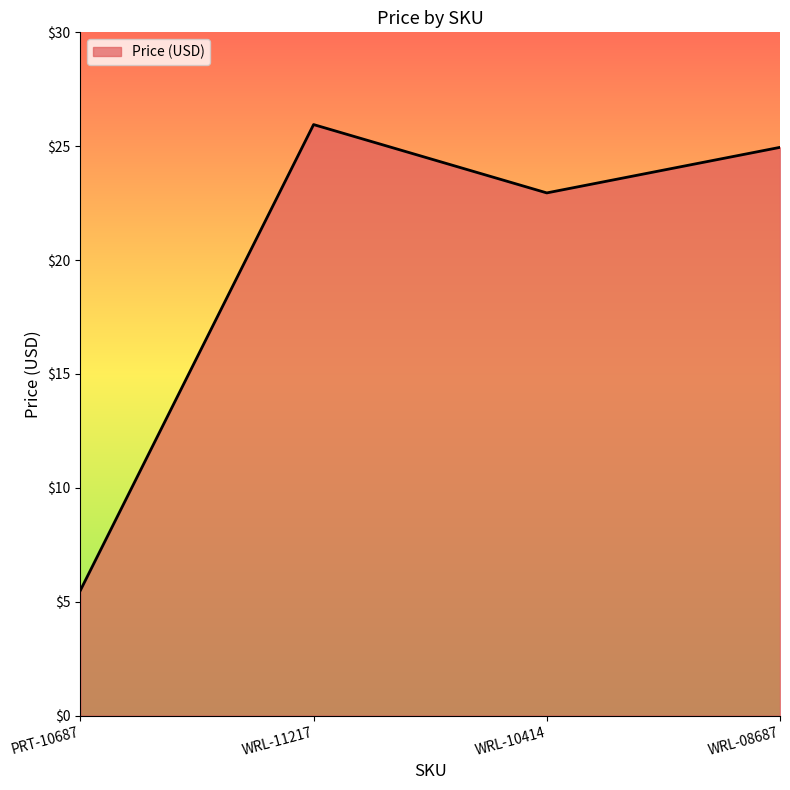

Which has a higher value, WRL-10414 or WRL-08687?

WRL-08687